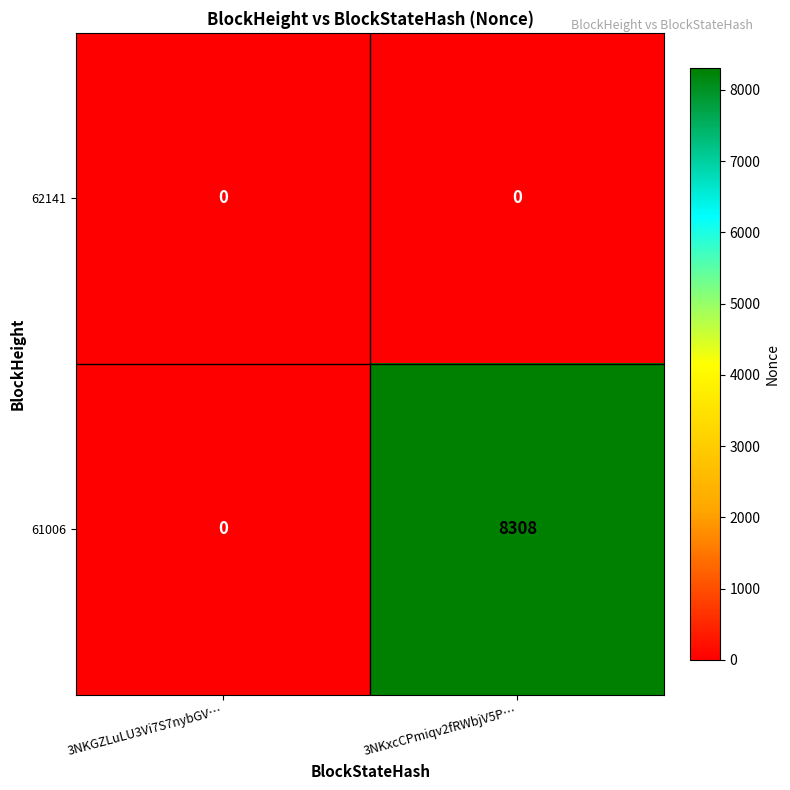

How many data points does each series have?

2